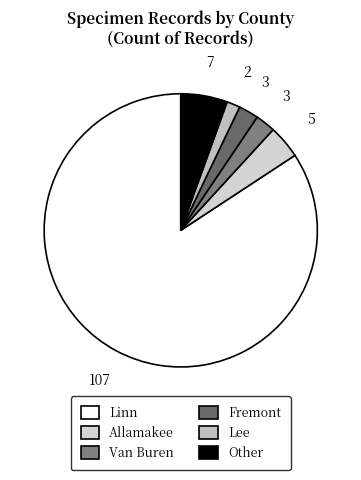

Does any single category account for the majority?

Yes